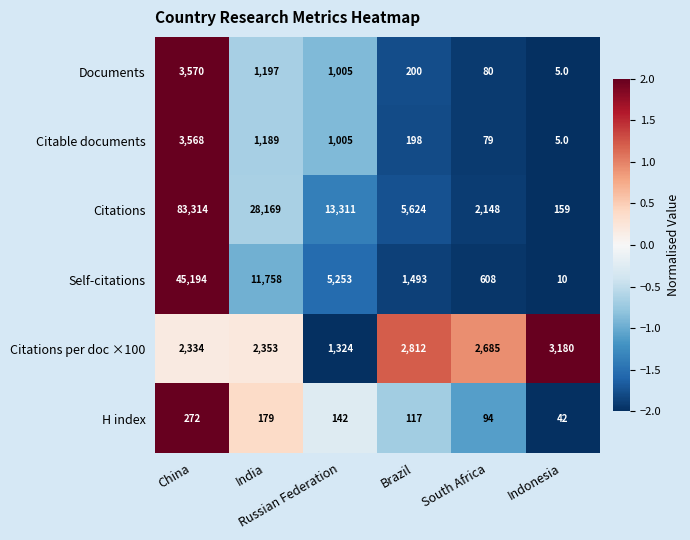

What is the smallest value displayed?

5